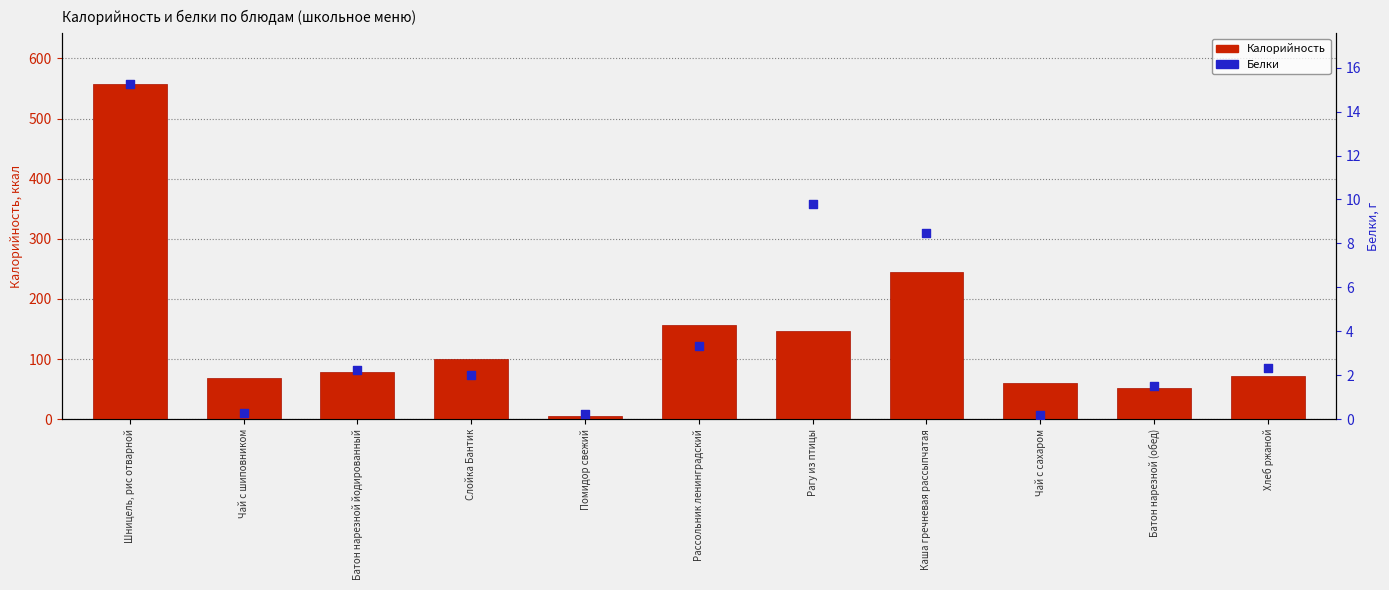

What is the total value across all series at Рассольник ленинградский?

160.1